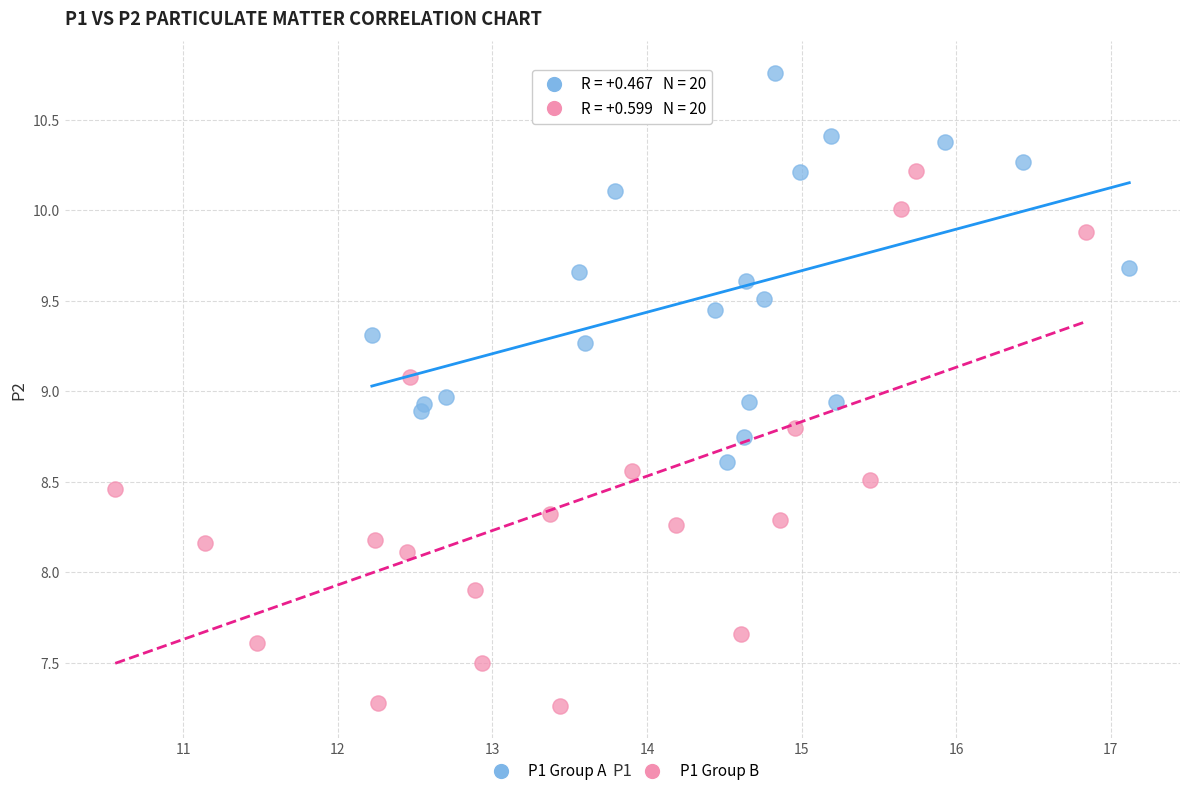

Which series contains the highest Y value?

P1 Group A